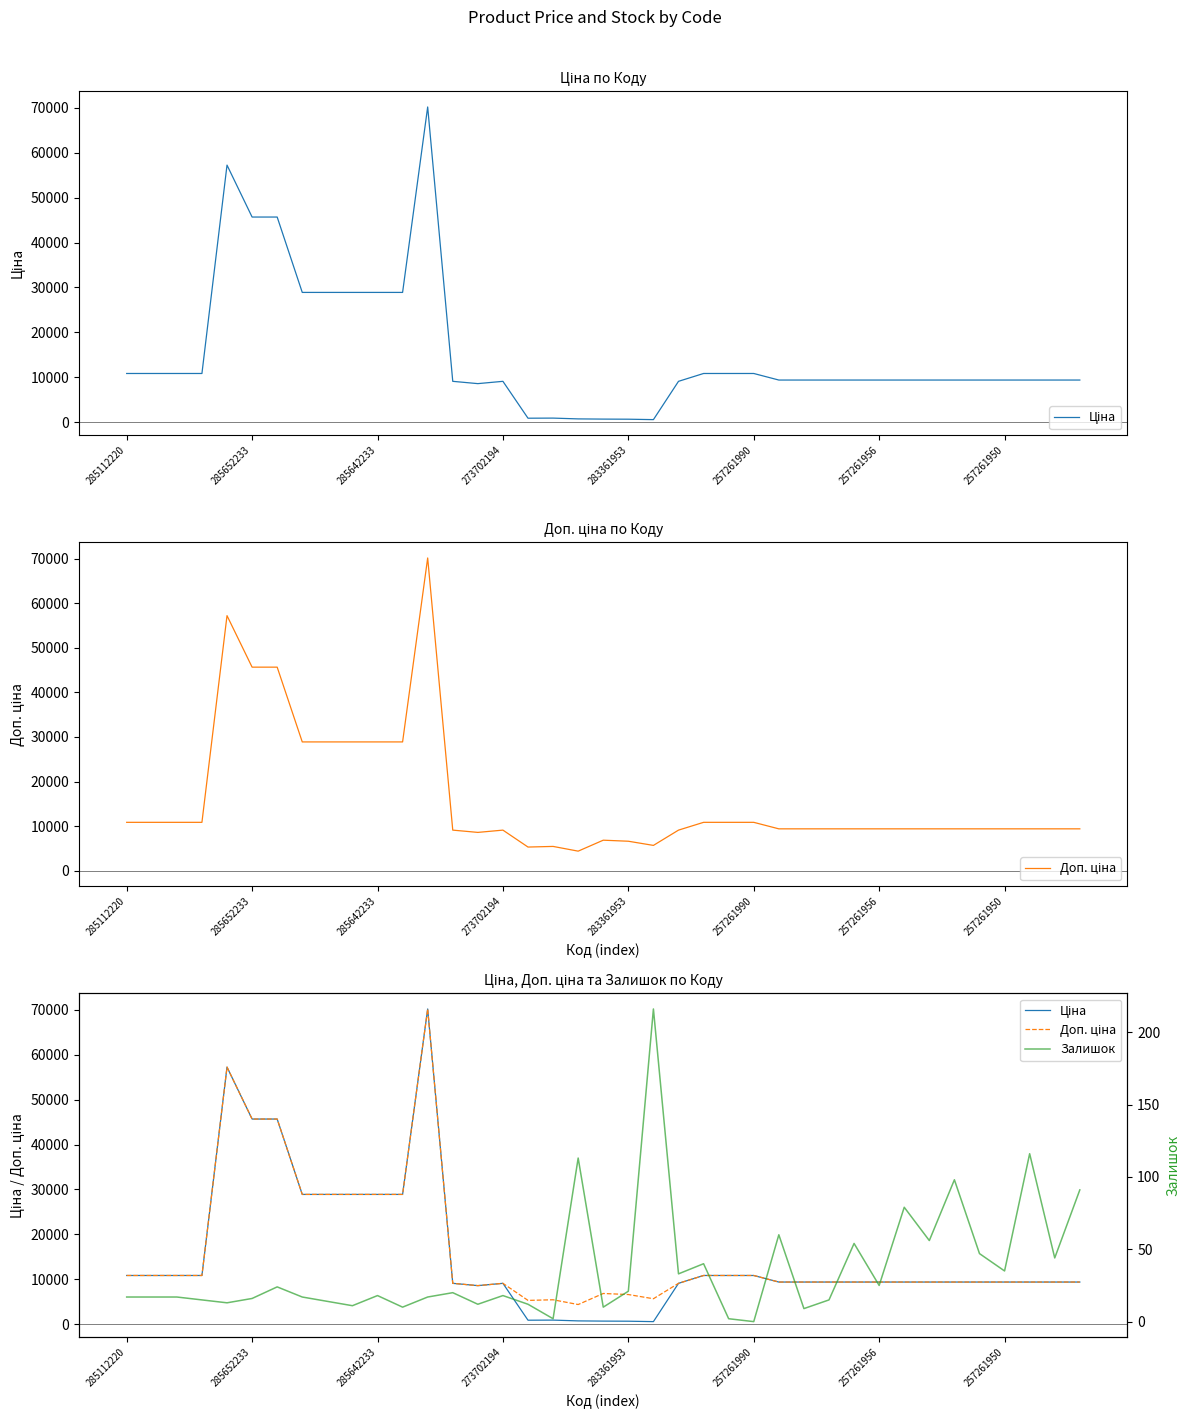

How many data points does each series have?

39